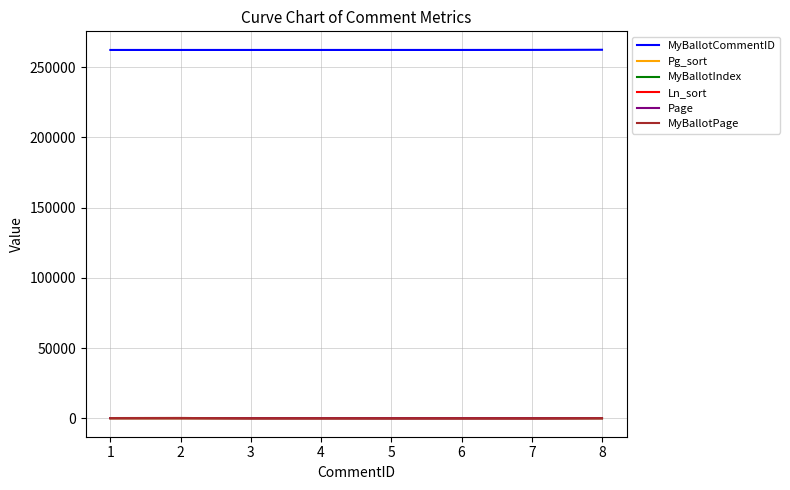

Reading left to right, transcribe all the data shown in this chart.

MyBallotCommentID: 262141	262142	262143	262144	262145	262146	262182	262285
Pg_sort: 179	205	41	42	1	1	0	119
MyBallotIndex: 1	2	3	4	5	6	1	1
Ln_sort: 8	10	27	8	29	29	0	54
Page: 179	205	41	42	1	1	0	119
MyBallotPage: 179	205	41	42	1	1	0	119